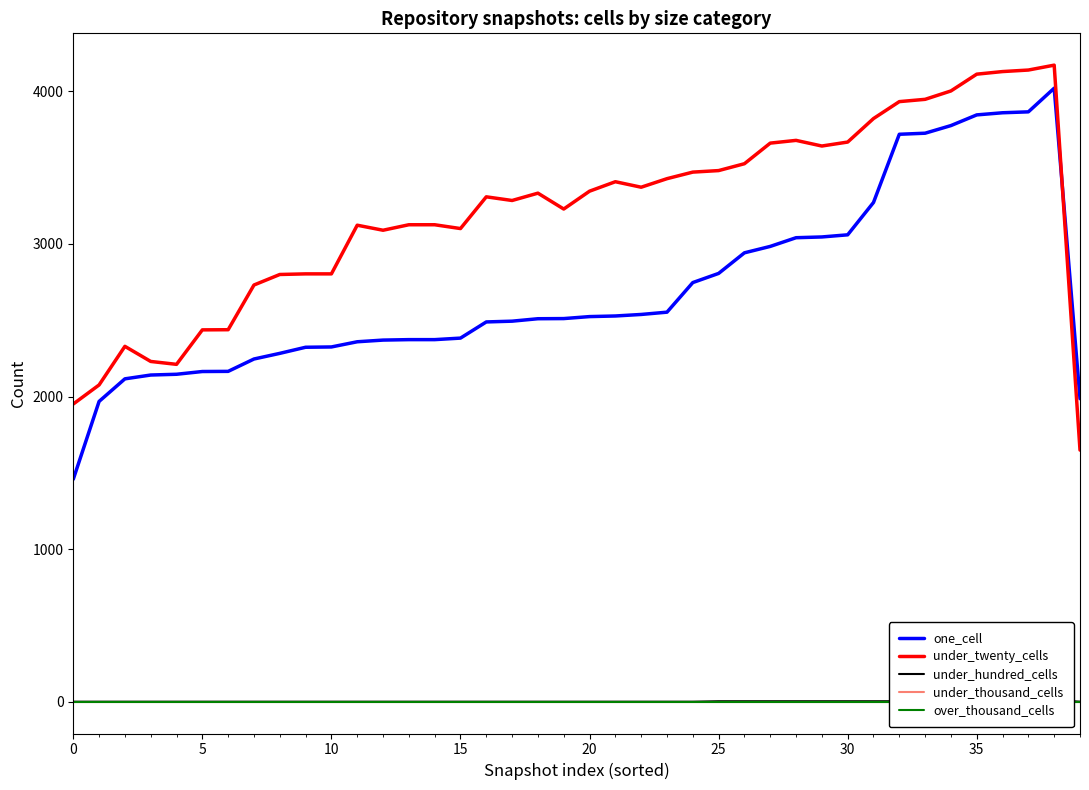

What is the minimum value for under_twenty_cells?

1649